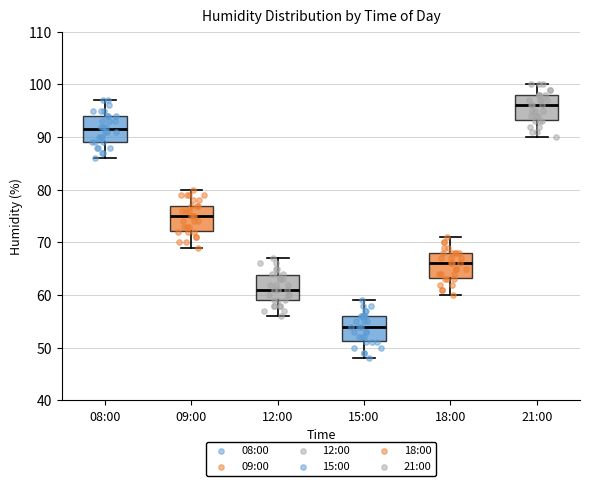

Reading left to right, transcribe this box plot: for each box, give where its median line is, the range the box spans, and where its two whiskers end, as read against the y-axis. The values are not printed on the chart, so give them approximately, as read against the axis.

08:00: median 92, box 89 to 94, whiskers 86 to 97
09:00: median 75, box 72 to 77, whiskers 69 to 80
12:00: median 61, box 59 to 64, whiskers 56 to 67
15:00: median 54, box 51 to 56, whiskers 48 to 59
18:00: median 66, box 63 to 68, whiskers 60 to 71
21:00: median 96, box 93 to 98, whiskers 90 to 100